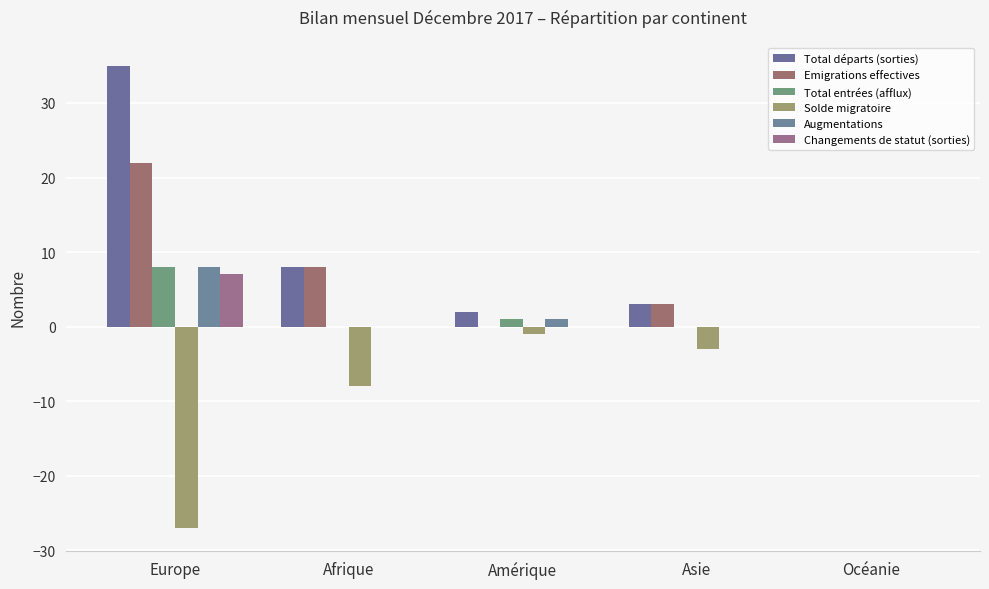

Rank the series at Afrique from highest to lowest value.

Total départs (sorties), Emigrations effectives, Total entrées (afflux), Augmentations, Changements de statut (sorties), Solde migratoire